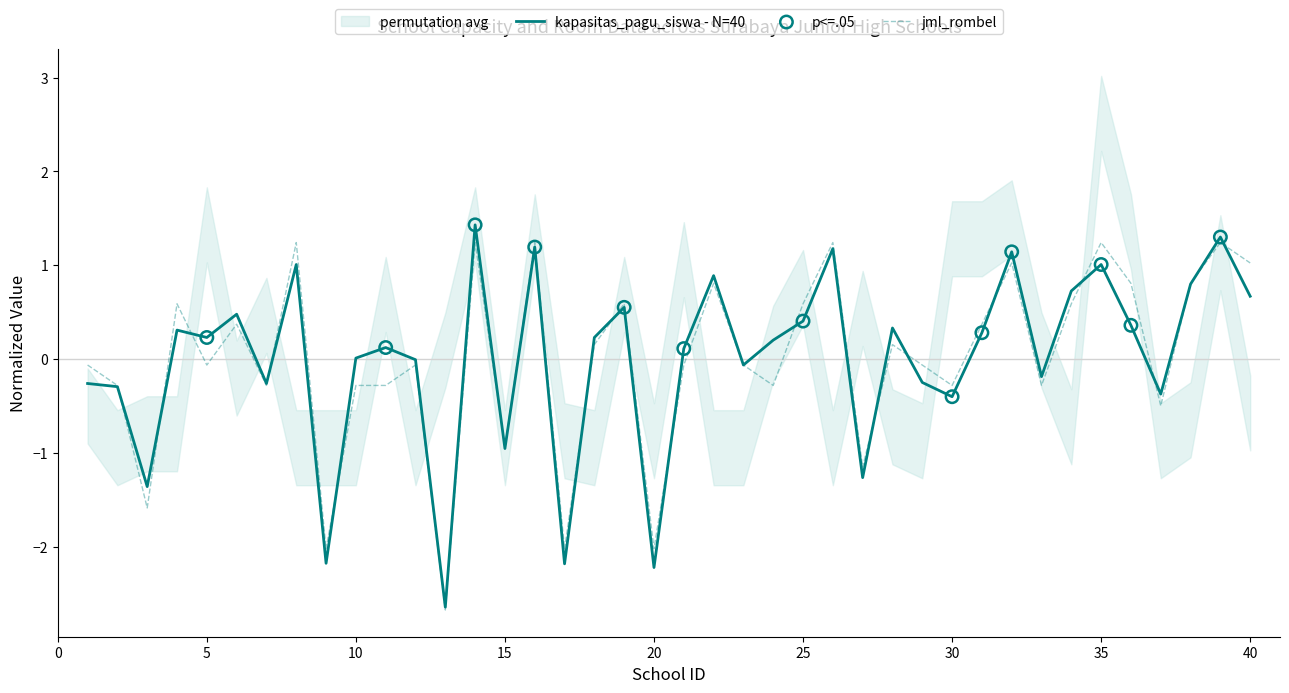

Which series has the largest Y range (max minus min)?

kapasitas_pagu_siswa